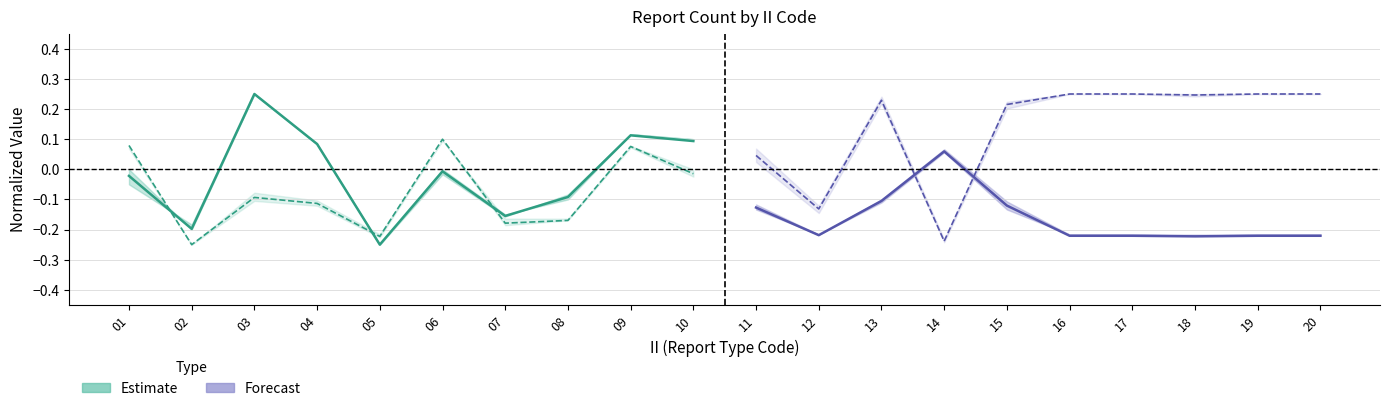

Between 03 and 06, which series saw the biggest shift?

Estimate (LONG)